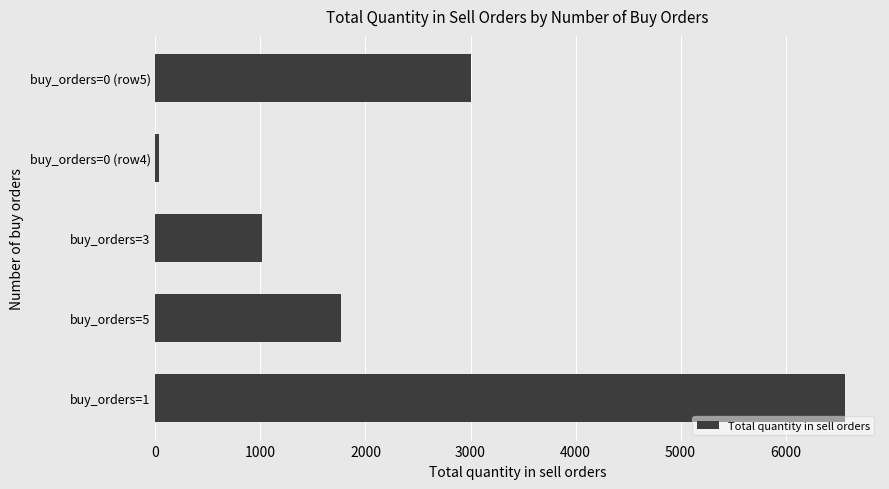

Reading bottom to top, extract all data points from this chart.

buy_orders=1=6570	buy_orders=5=1763	buy_orders=3=1013	buy_orders=0 (row4)=33	buy_orders=0 (row5)=3000